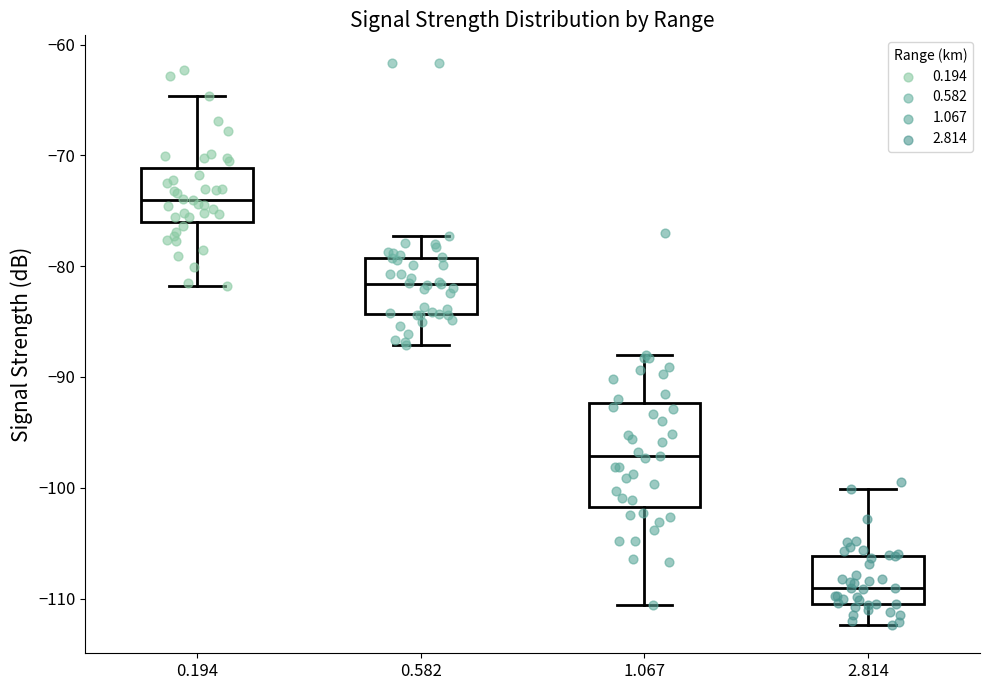

Reading left to right, transcribe this box plot: for each box, give where its median line is, the range the box spans, and where its two whiskers end, as read against the y-axis. The values are not printed on the chart, so give them approximately, as read against the axis.

0.194: median -74, box -76 to -71, whiskers -82 to -65
0.582: median -82, box -84 to -79, whiskers -87 to -77
1.067: median -97, box -102 to -92, whiskers -111 to -88
2.814: median -109, box -110 to -106, whiskers -112 to -100